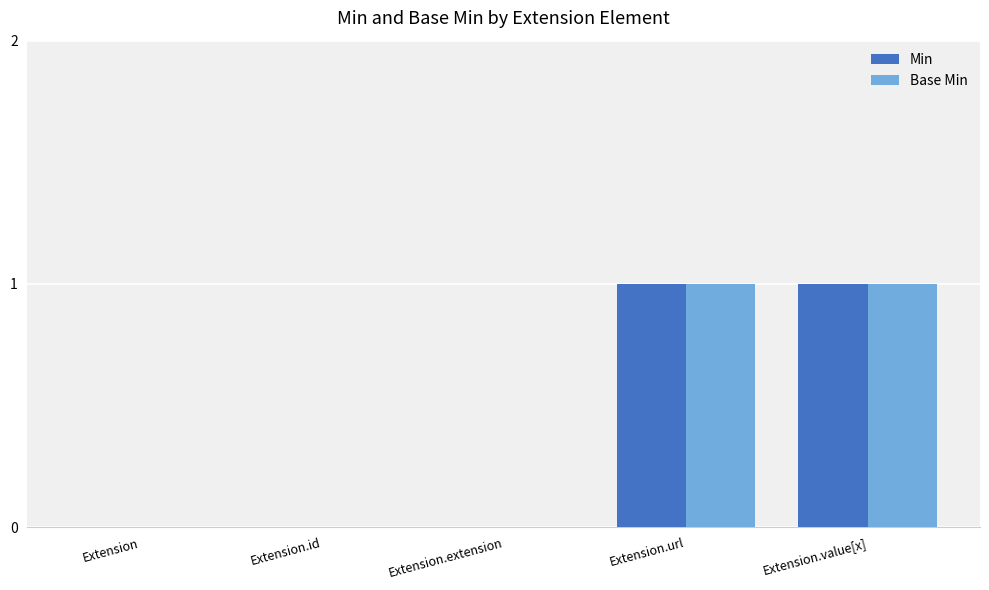

What is the sum of the Min values at Extension and Extension.value[x]?

1